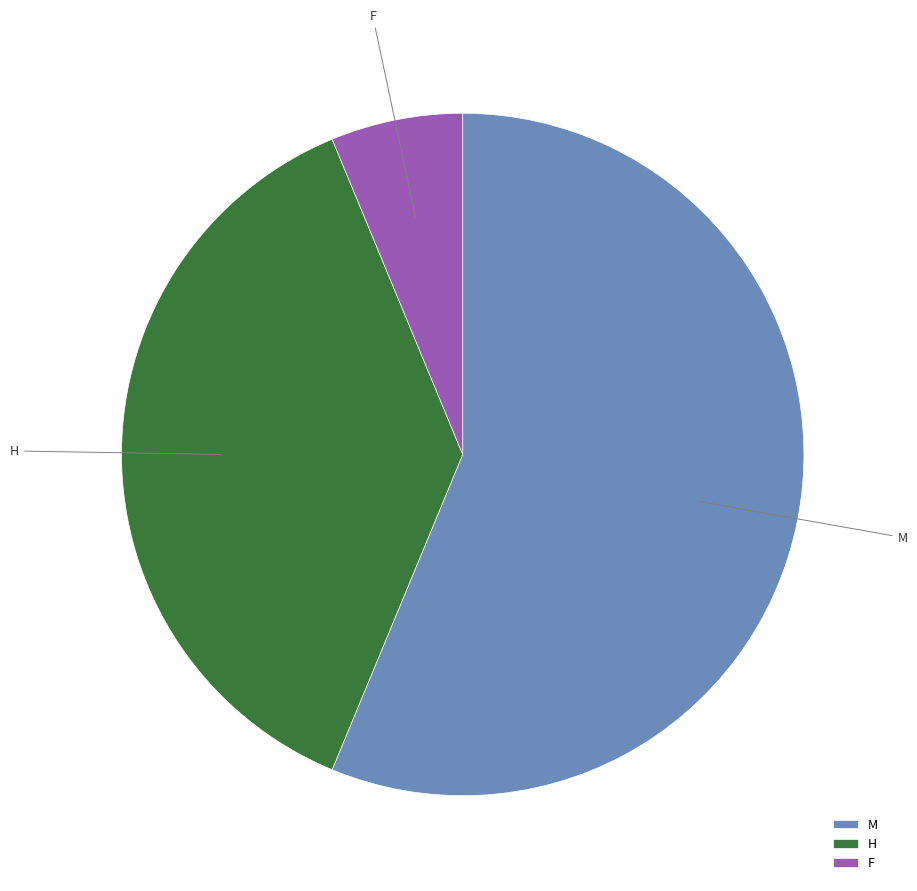

Which category has the smallest portion of the pie?

F